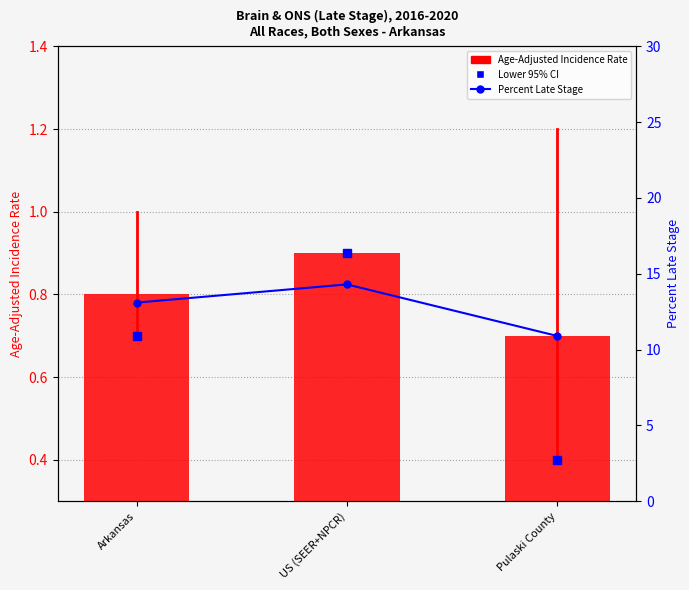

Does the chart contain stacked bars?

No